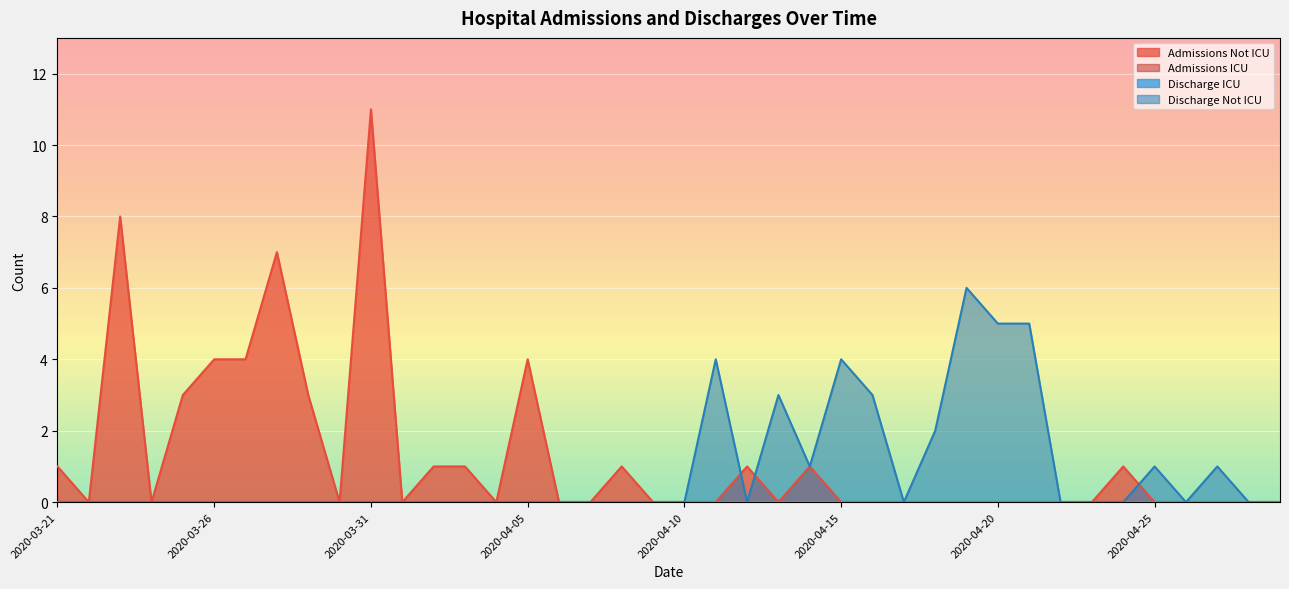

Rank the categories by Admissions Not ICU value from highest to lowest.

2020-03-31, 2020-03-23, 2020-03-28, 2020-03-26, 2020-03-27, 2020-04-05, 2020-03-25, 2020-03-29, 2020-03-21, 2020-04-02, 2020-04-03, 2020-04-08, 2020-04-12, 2020-04-14, 2020-04-24, 2020-03-22, 2020-03-24, 2020-03-30, 2020-04-01, 2020-04-04, 2020-04-06, 2020-04-07, 2020-04-09, 2020-04-10, 2020-04-11, 2020-04-13, 2020-04-15, 2020-04-16, 2020-04-17, 2020-04-18, 2020-04-19, 2020-04-20, 2020-04-21, 2020-04-22, 2020-04-23, 2020-04-25, 2020-04-26, 2020-04-27, 2020-04-28, 2020-04-29